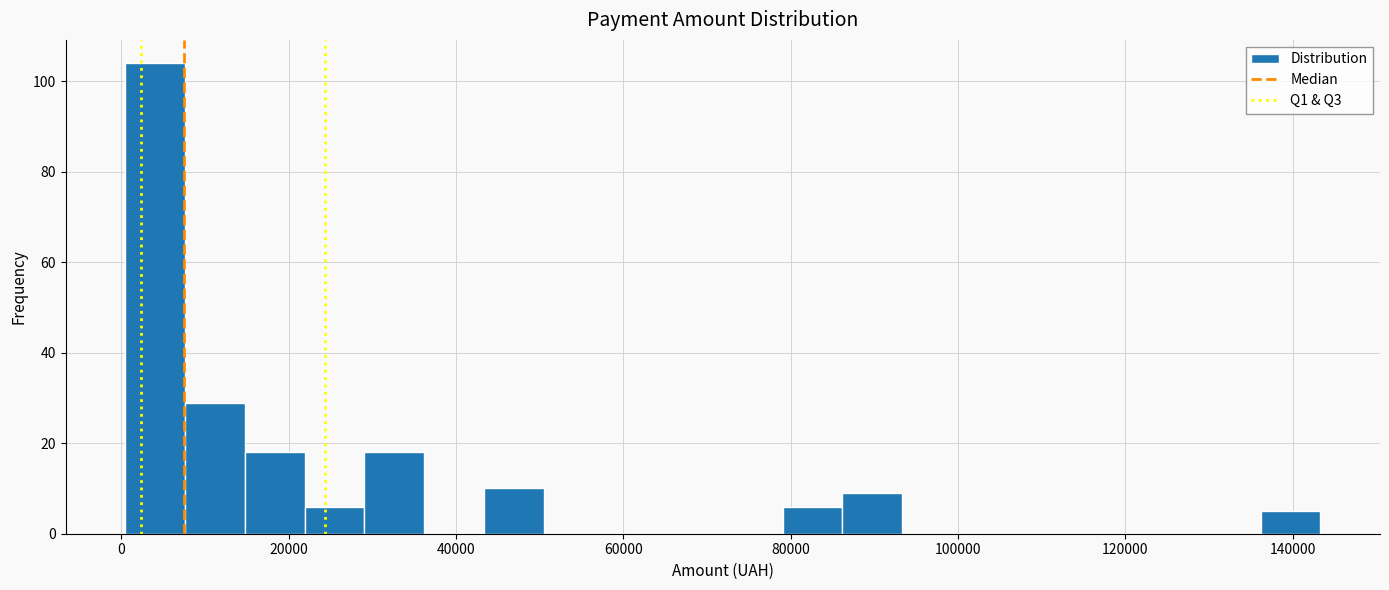

Around what value on the x-axis is the tallest bar? Give the approximate position of its centre, as read against the axis.

4000